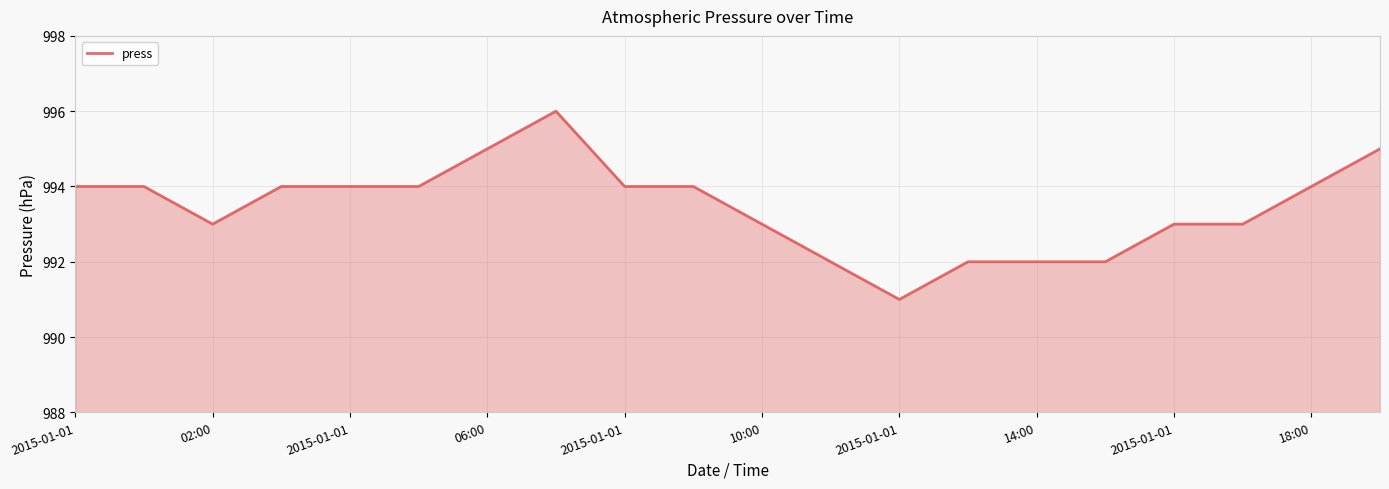

What is the smallest value displayed?

991